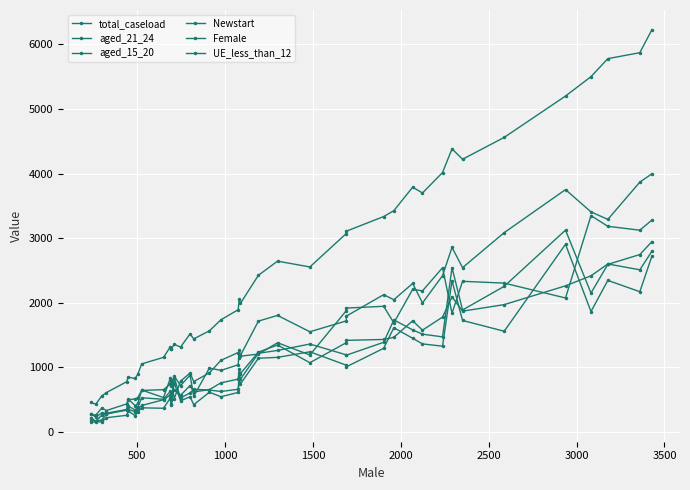

What is the greatest value displayed?

6228